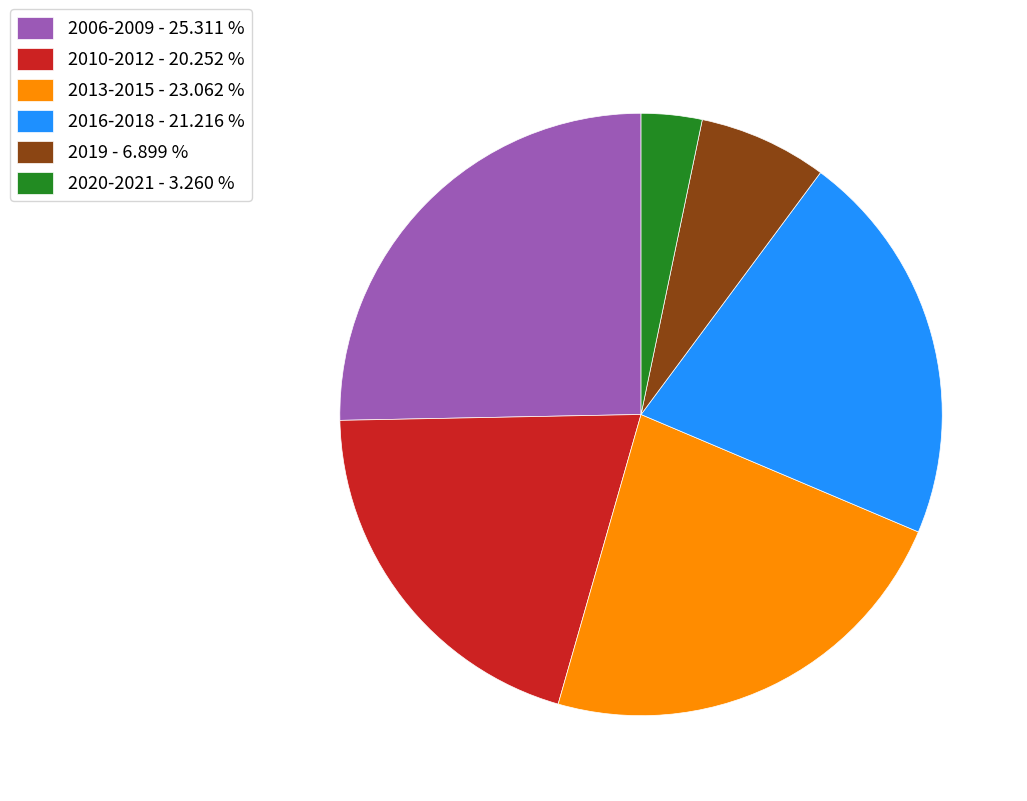

Do 2016-2018 - 21.216 % and 2006-2009 - 25.311 % together represent more than half of the pie?

No